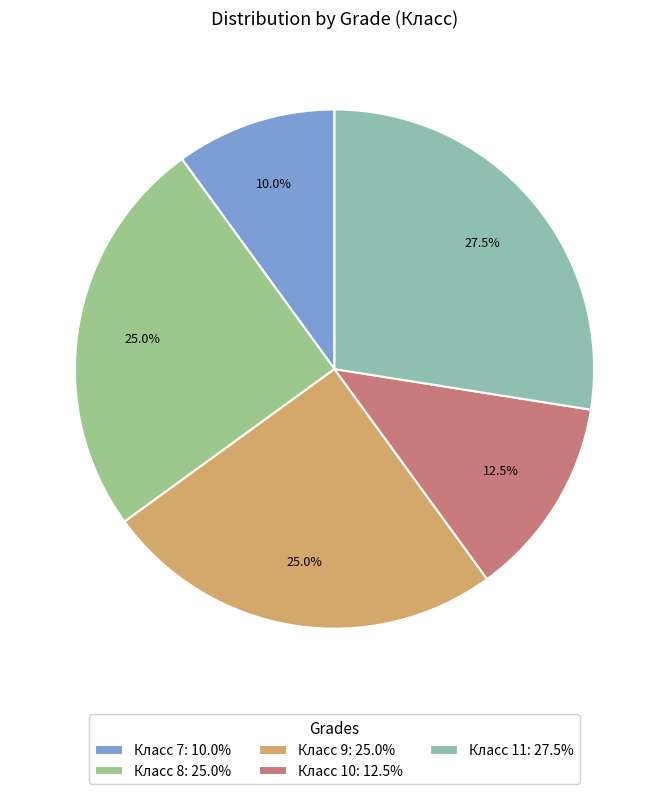

Count the number of slices in the pie.

5